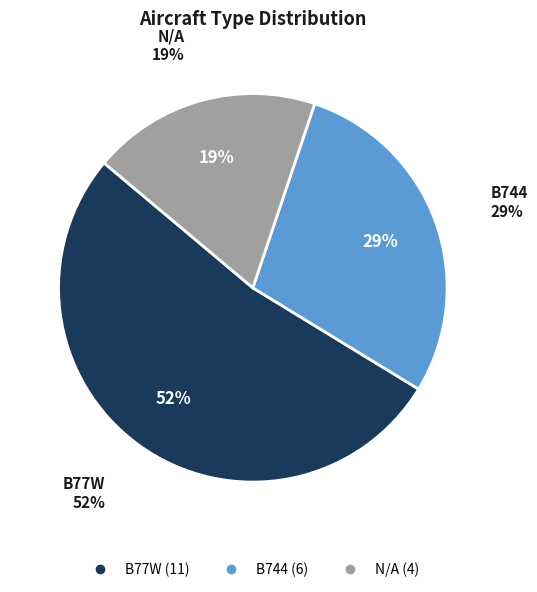

How many segments does this pie chart have?

3